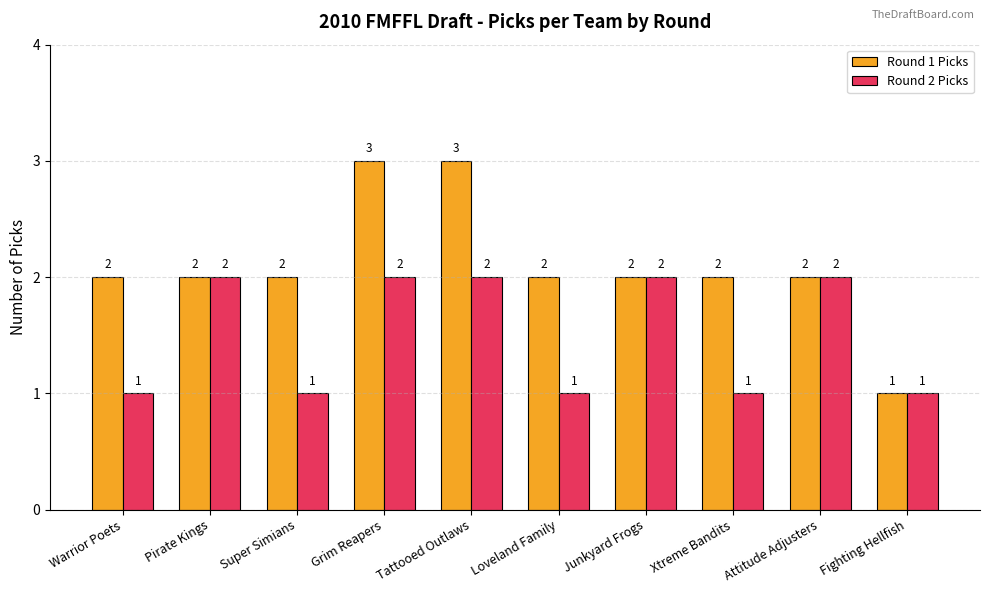

Which series changed the most between Loveland Family and Attitude Adjusters?

Round 2 Picks